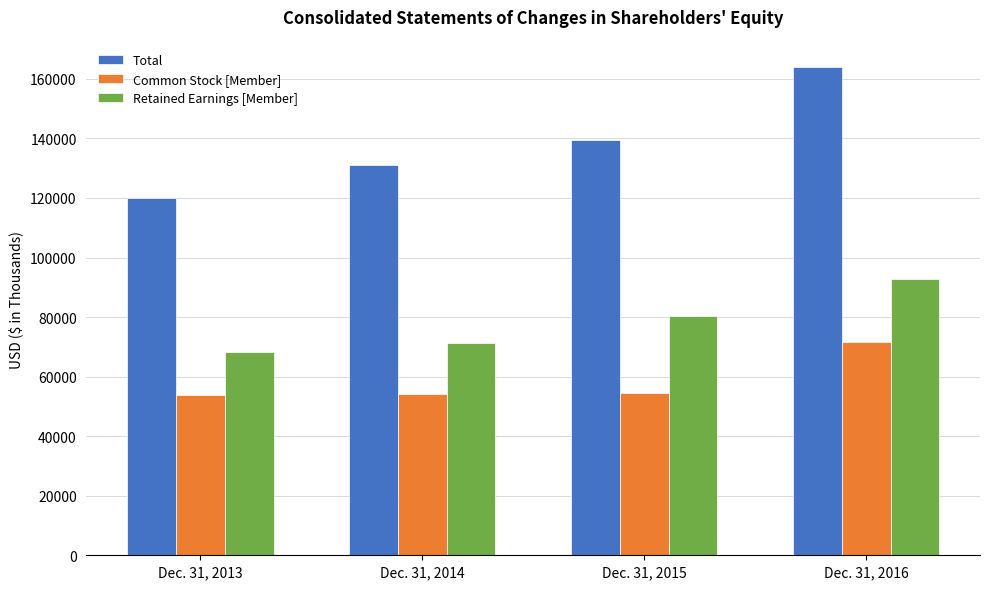

Rank the series by their maximum value, from highest to lowest.

Total, Retained Earnings [Member], Common Stock [Member]